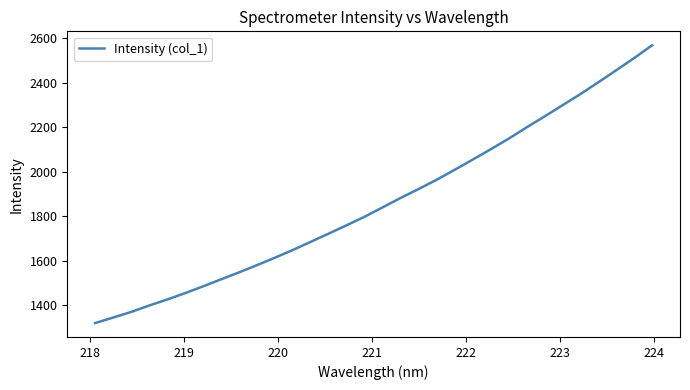

What is the smallest value displayed?

1320.4